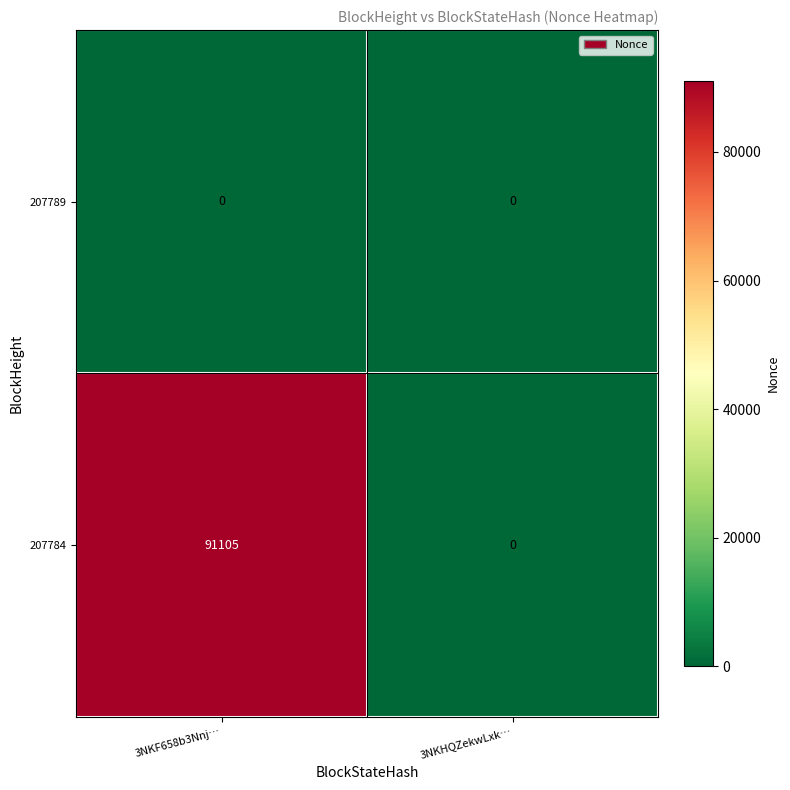

Read the 207784 value at 3NKF658b3Nnj….

91105